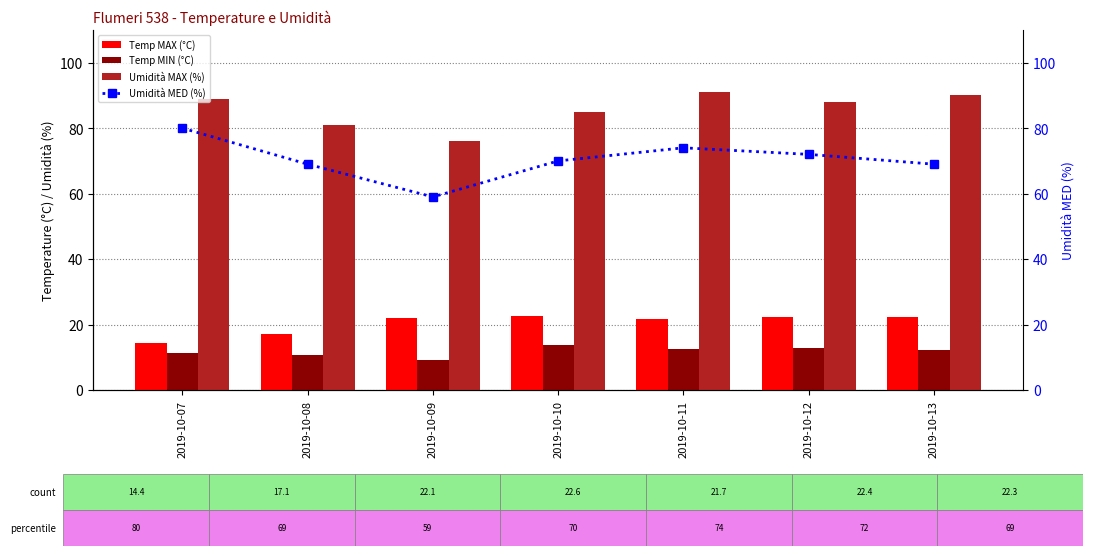

List the series in order of their peak value, highest first.

Umidità MAX (%), Umidità MED (%), Temp MAX (°C), Temp MIN (°C)